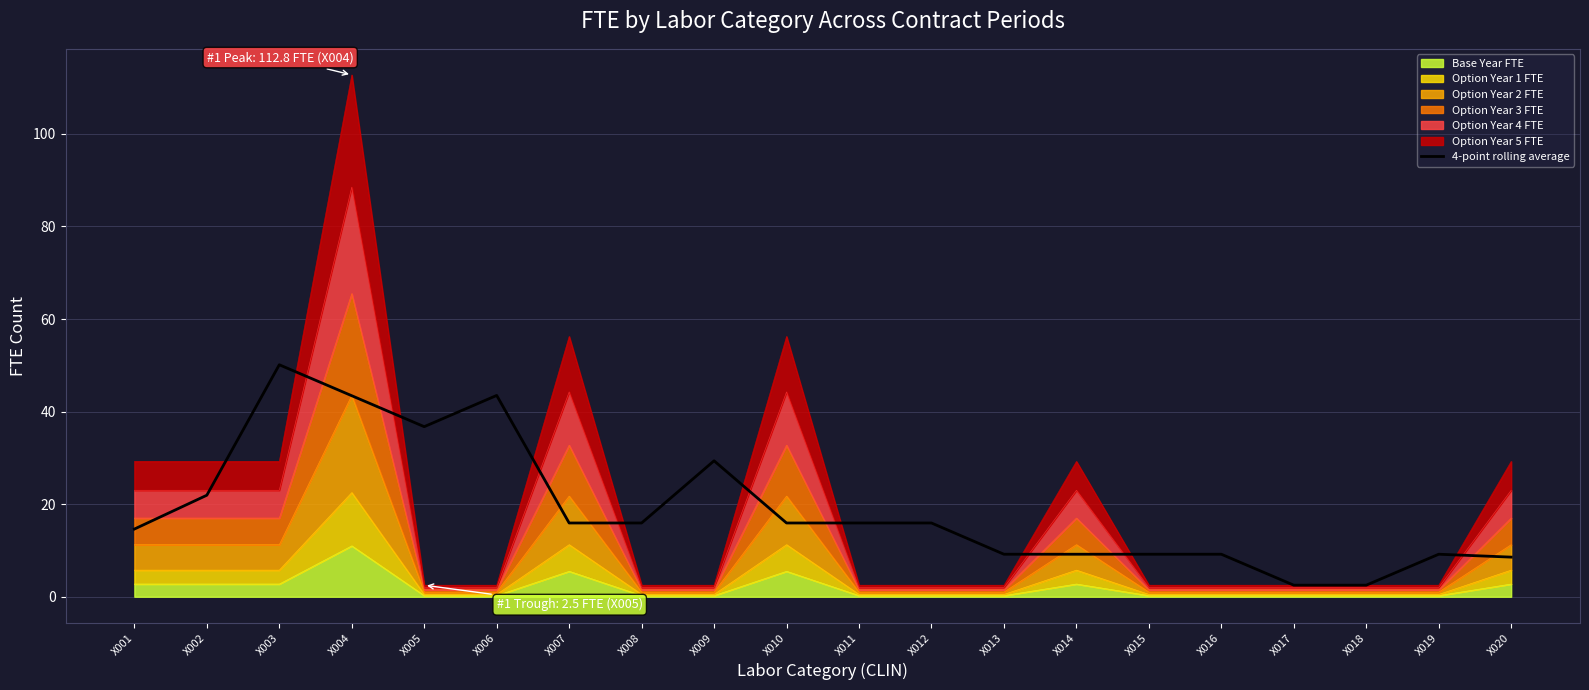

What is the difference between the values at X016 and X017?

6.7